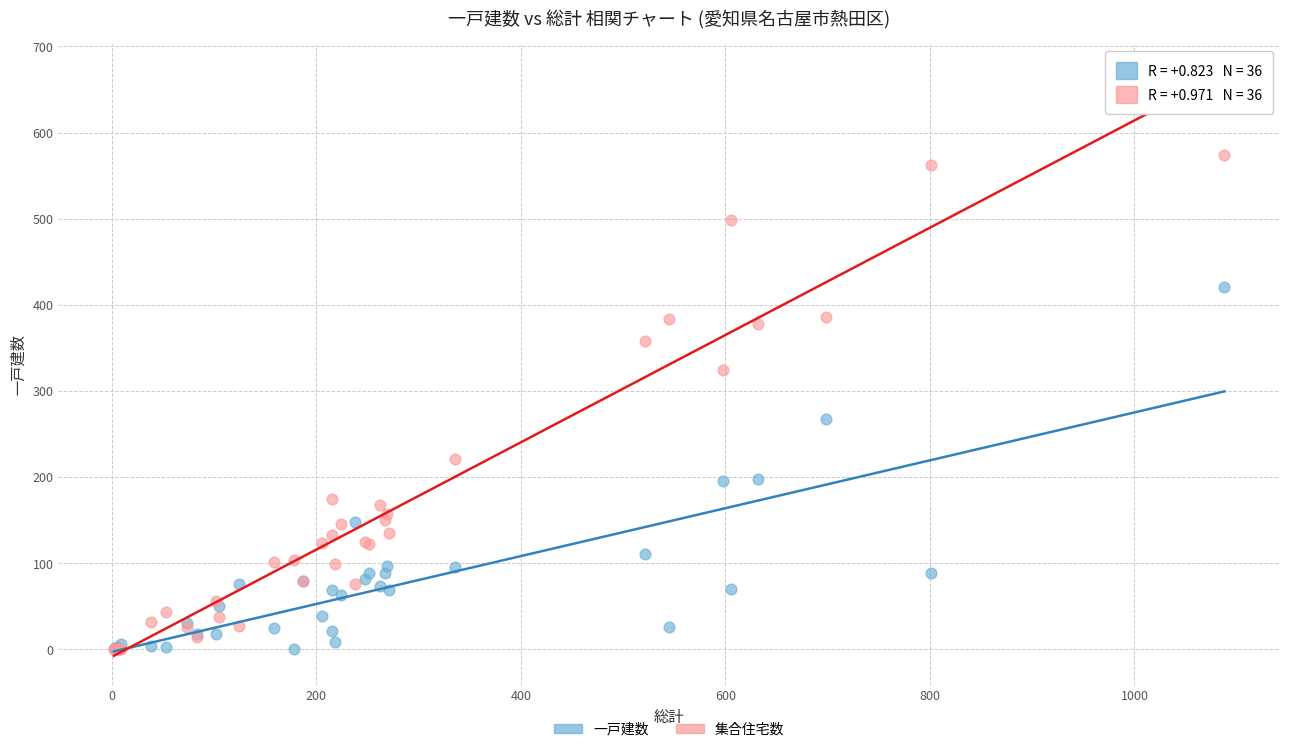

In the 集合住宅数 series, what Y value is closest to 287?

324